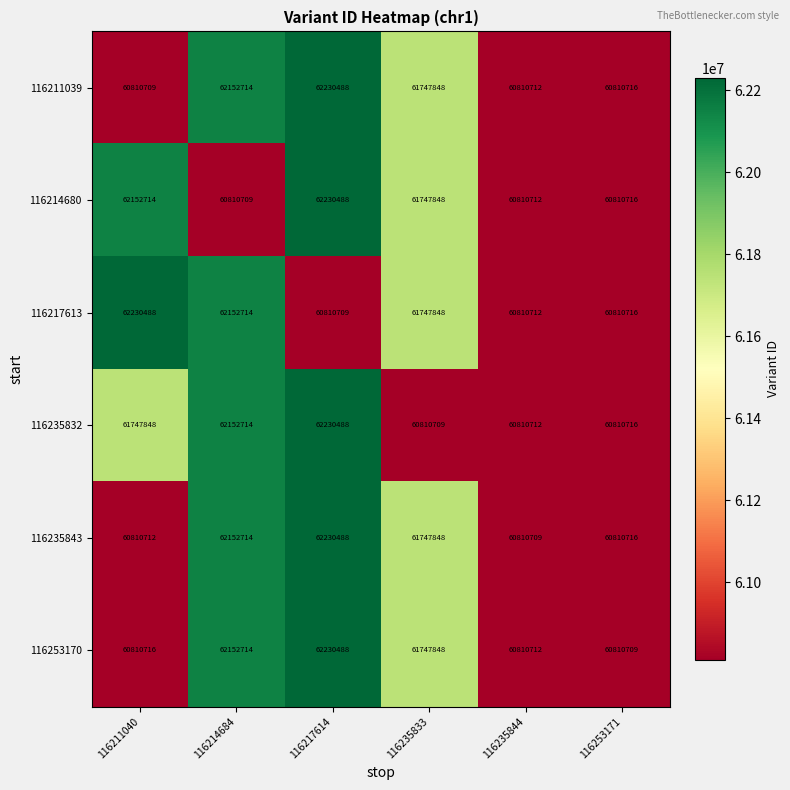

What is the difference between the maximum and second lowest values in the 116235832 series?

1419776